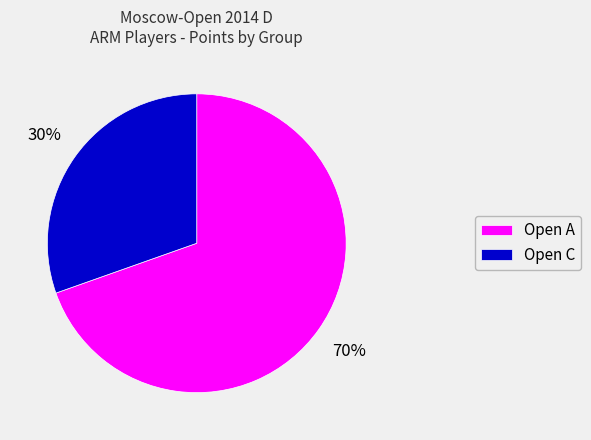

Does Open C account for over 50% of the chart?

No